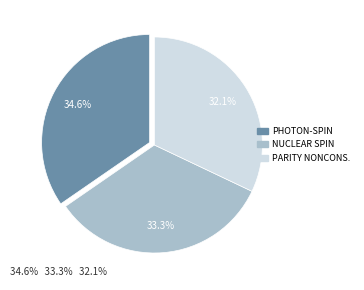

Does any single category account for the majority?

No